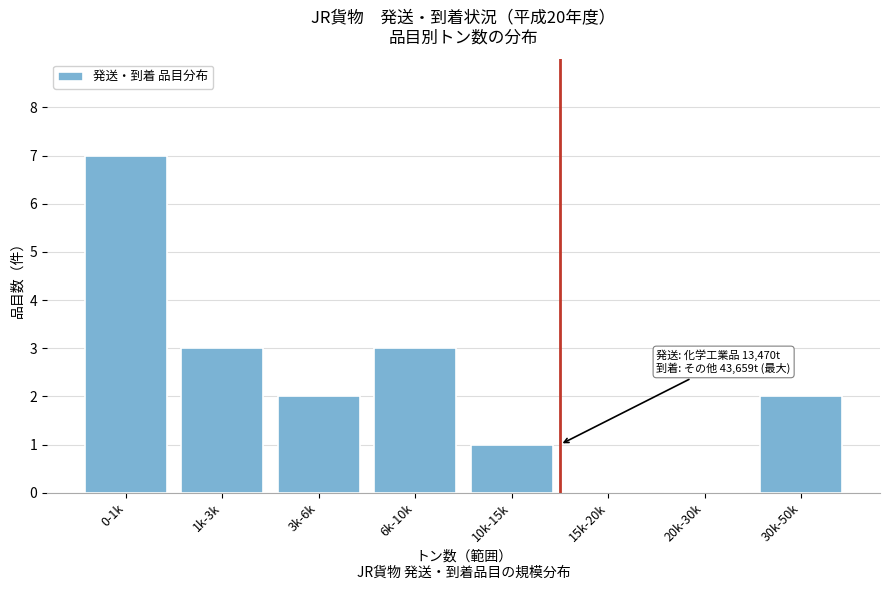

Reading left to right, transcribe all the data shown in this chart.

0-1k=7	1k-3k=3	3k-6k=2	6k-10k=3	10k-15k=1	15k-20k=0	20k-30k=0	30k-50k=2